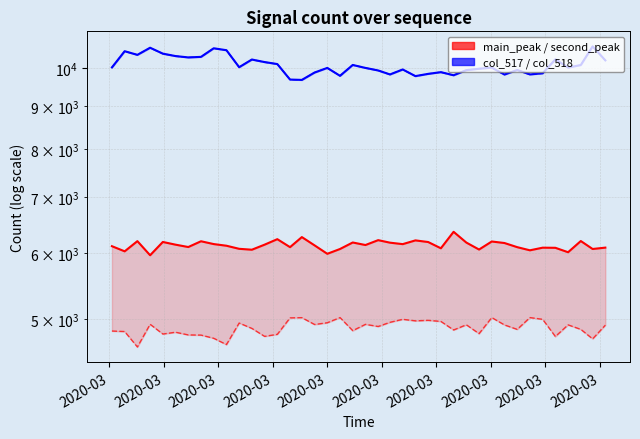

True or false: main_peak has more than 1 interior local peaks.

True